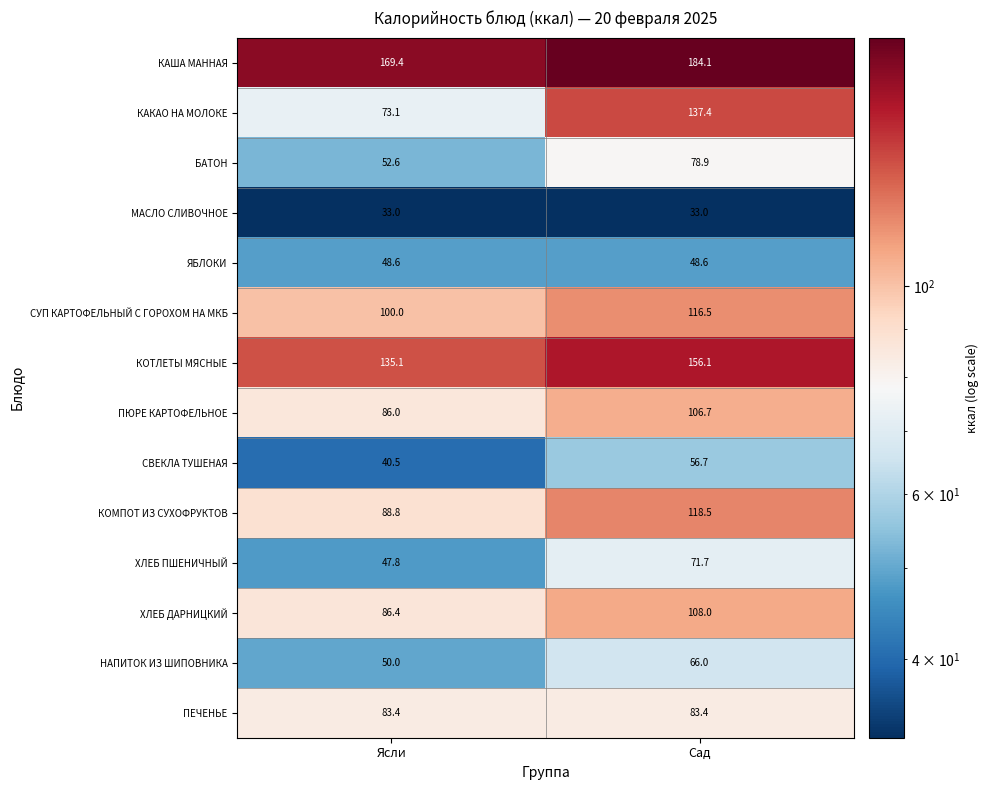

What is the maximum value for НАПИТОК ИЗ ШИПОВНИКА?

66.0